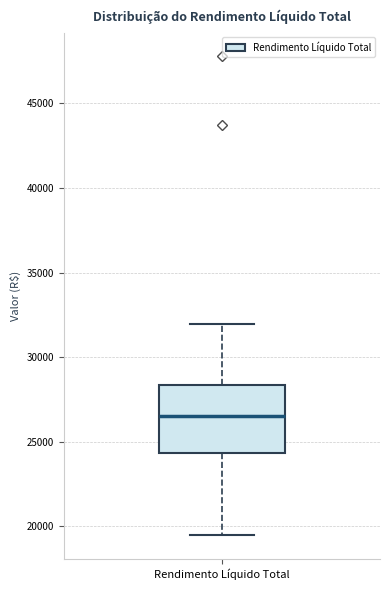

Transcribe this box plot: give where the median line is, the range the box spans, and where the two whiskers end, as read against the y-axis. The values are not printed on the chart, so give them approximately, as read against the axis.

median 26500, box 24500 to 28500, whiskers 19500 to 32000